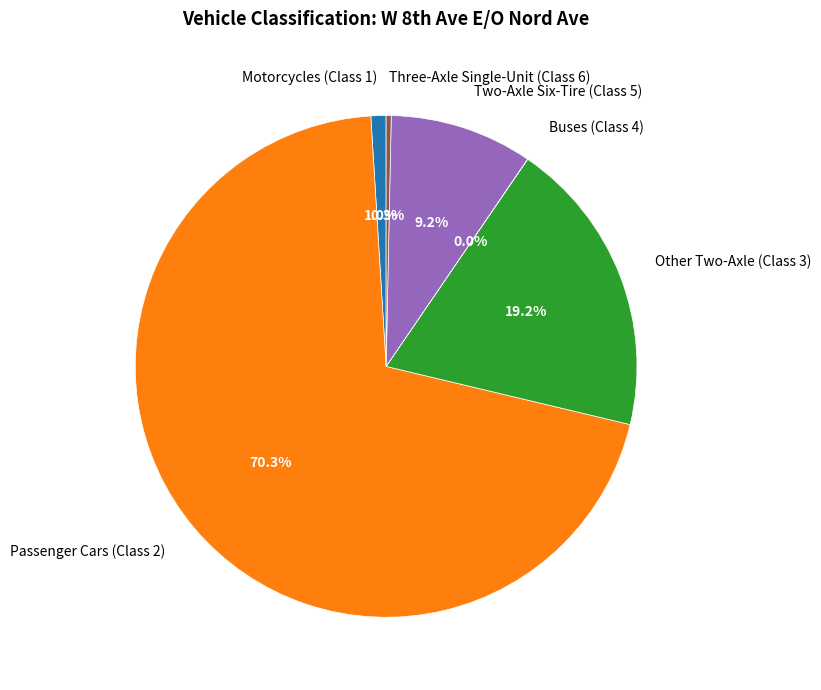

Is there a majority slice in this chart?

Yes